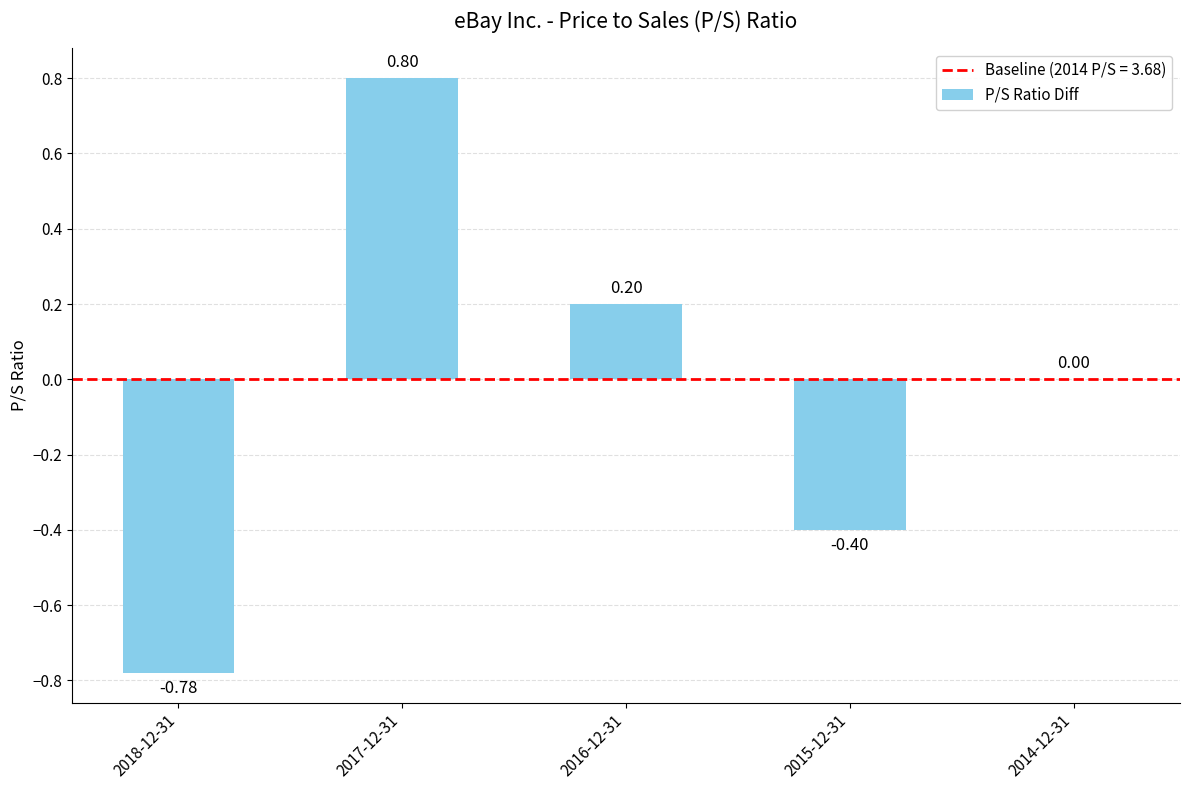

How many distinct data groups are displayed?

1